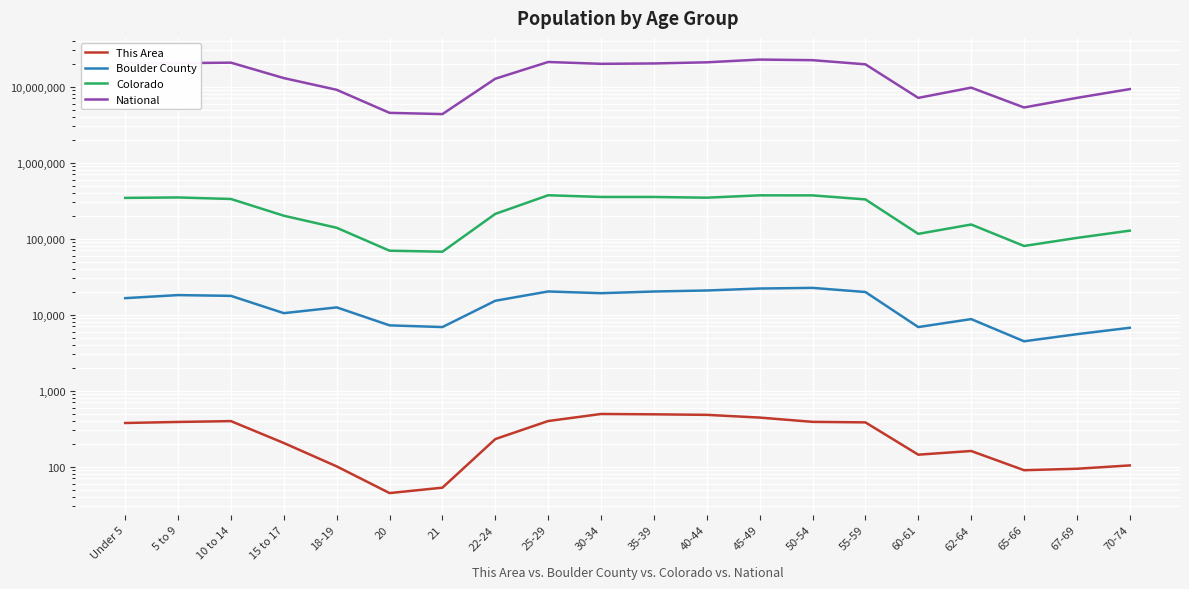

True or false: This Area and Colorado cross at least once.

False